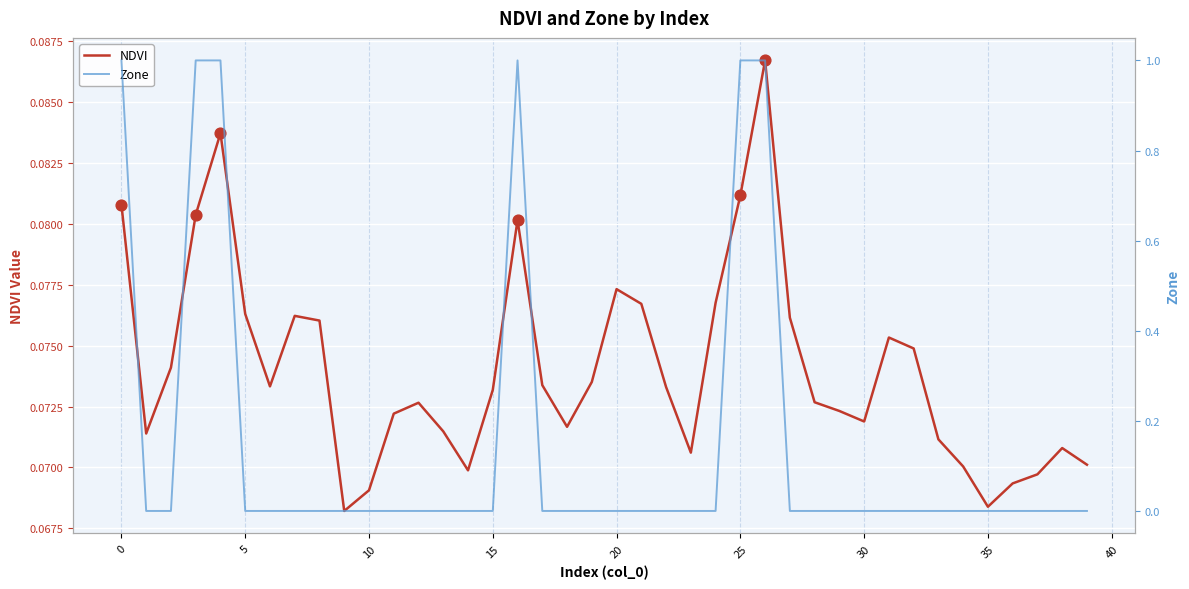

Which series contains the lowest Y value?

Zone